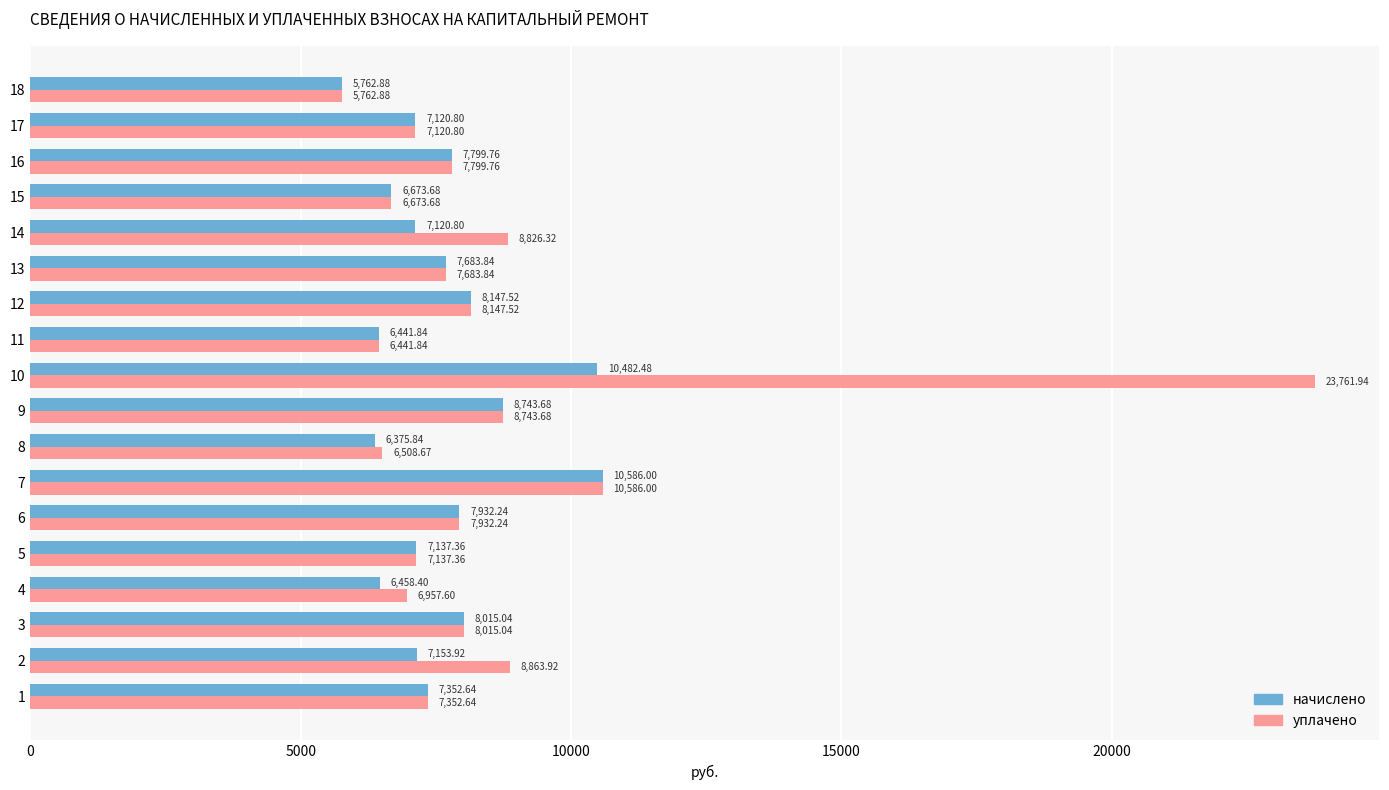

What is the lowest value of the уплачено series?

5762.9